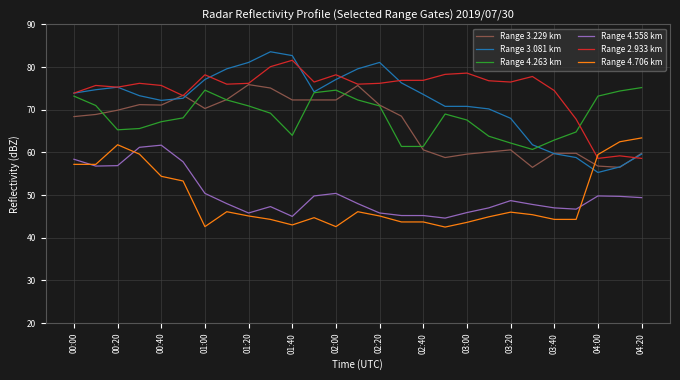

Which series ends up on top after the final intersection of Range 3.081 km and Range 4.706 km?

Range 4.706 km